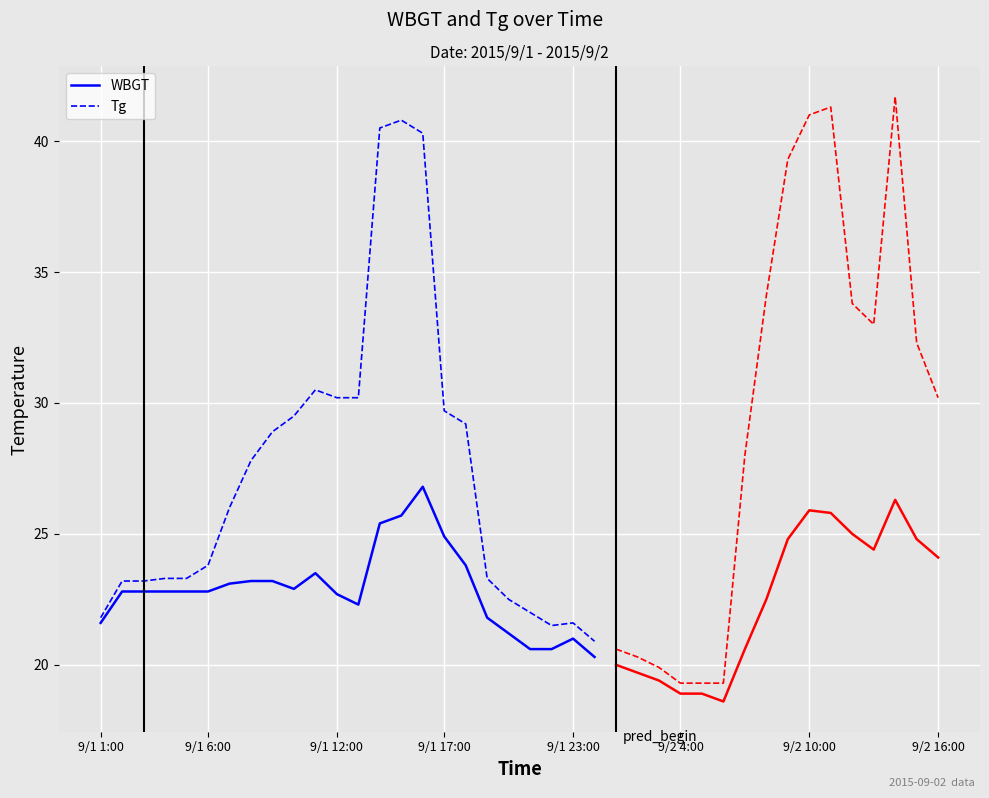

The WBGT series shows 7.7 at 9/1 6:00. True or false?

False